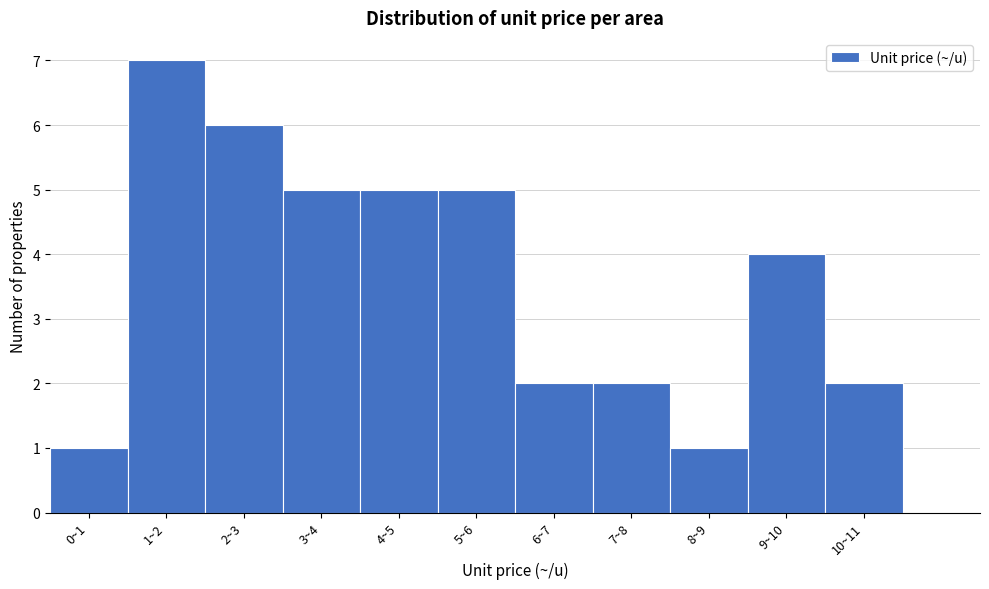

Reading left to right, extract all data points from this chart.

1	7	6	5	5	5	2	2	1	4	2